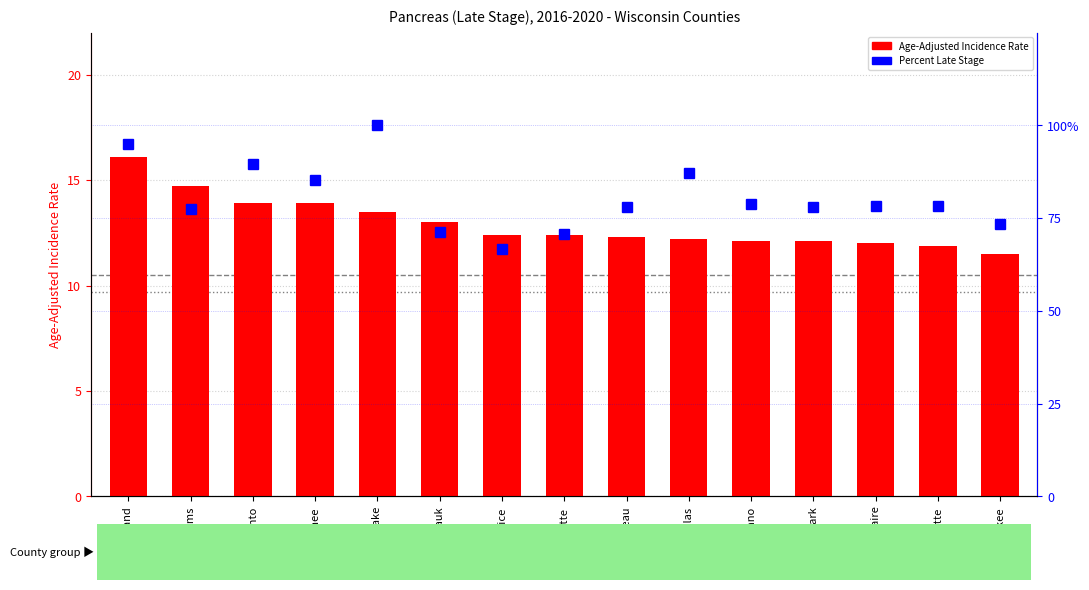

How many values in the Percent Late Stage series are below 78?

5